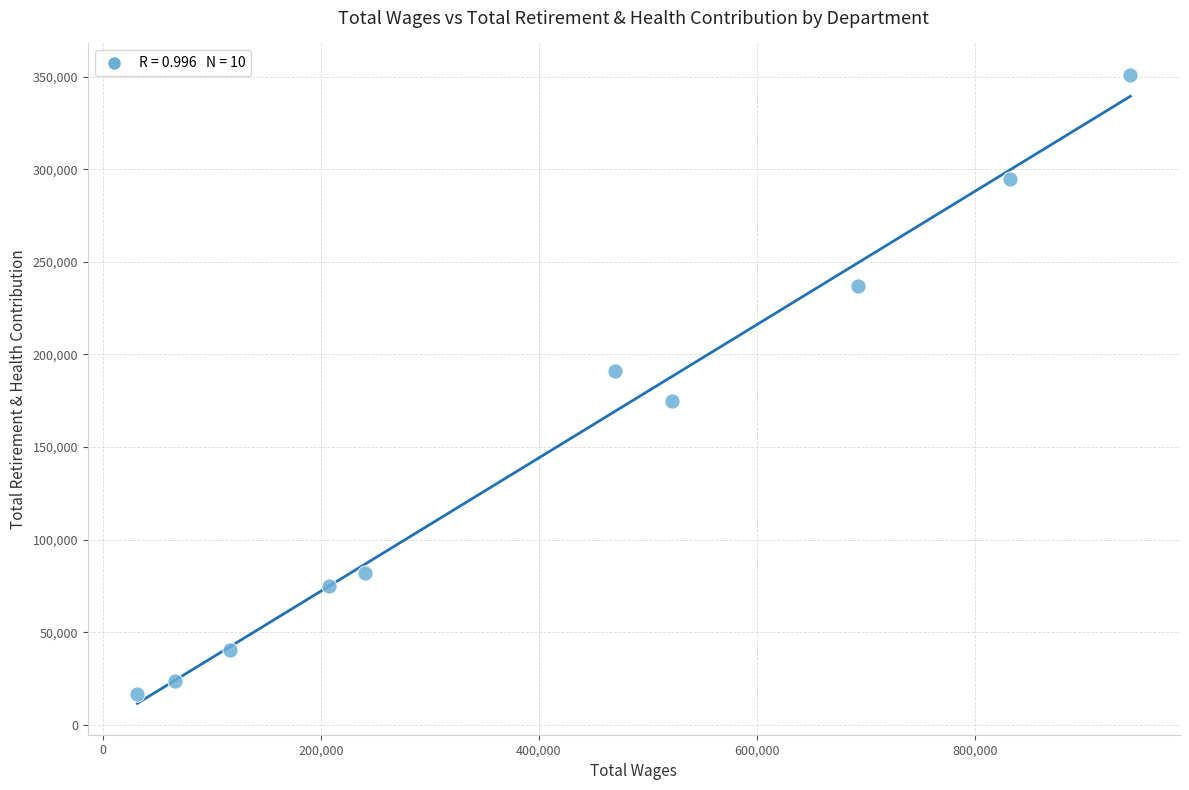

What is the range of Y values (max minus min)?

334540